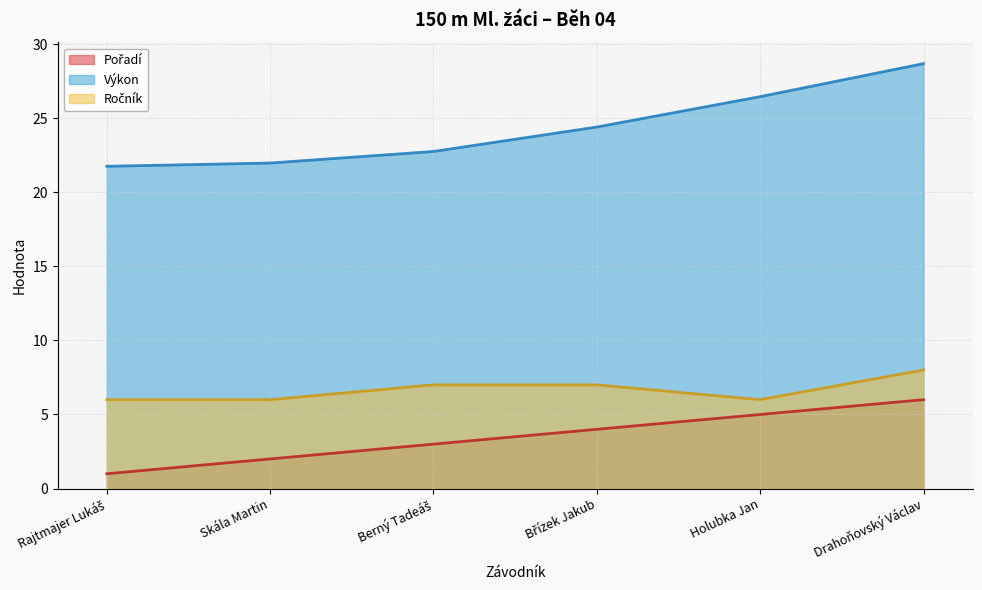

Which category has the highest value across all series?

Drahoňovský Václav